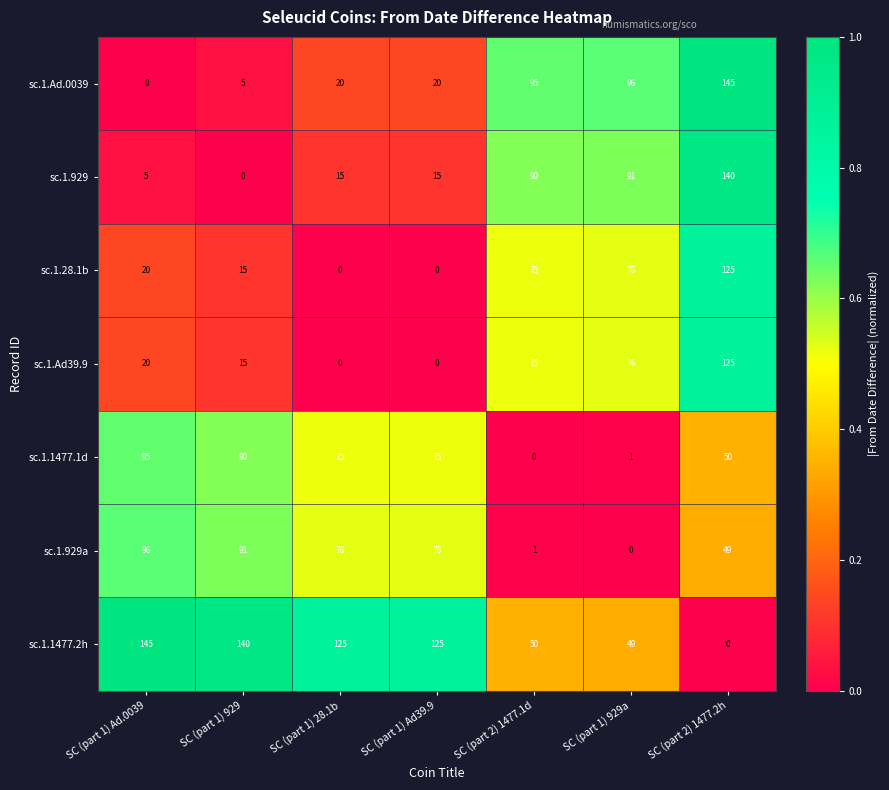

At which category is the sum across all series the highest?

SC (part 2) 1477.2h